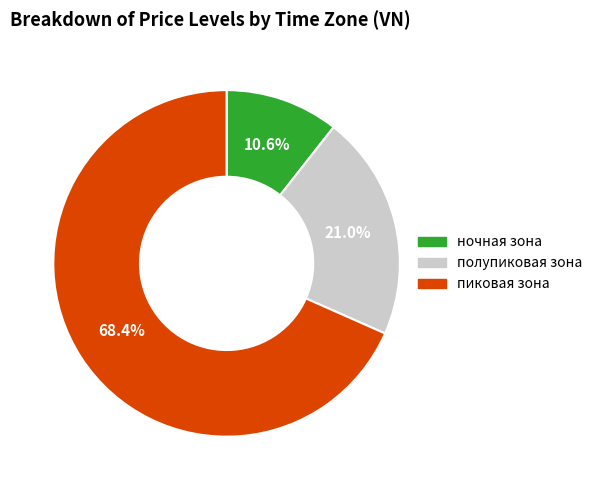

Rank the categories by value from highest to lowest.

пиковая зона, полупиковая зона, ночная зона